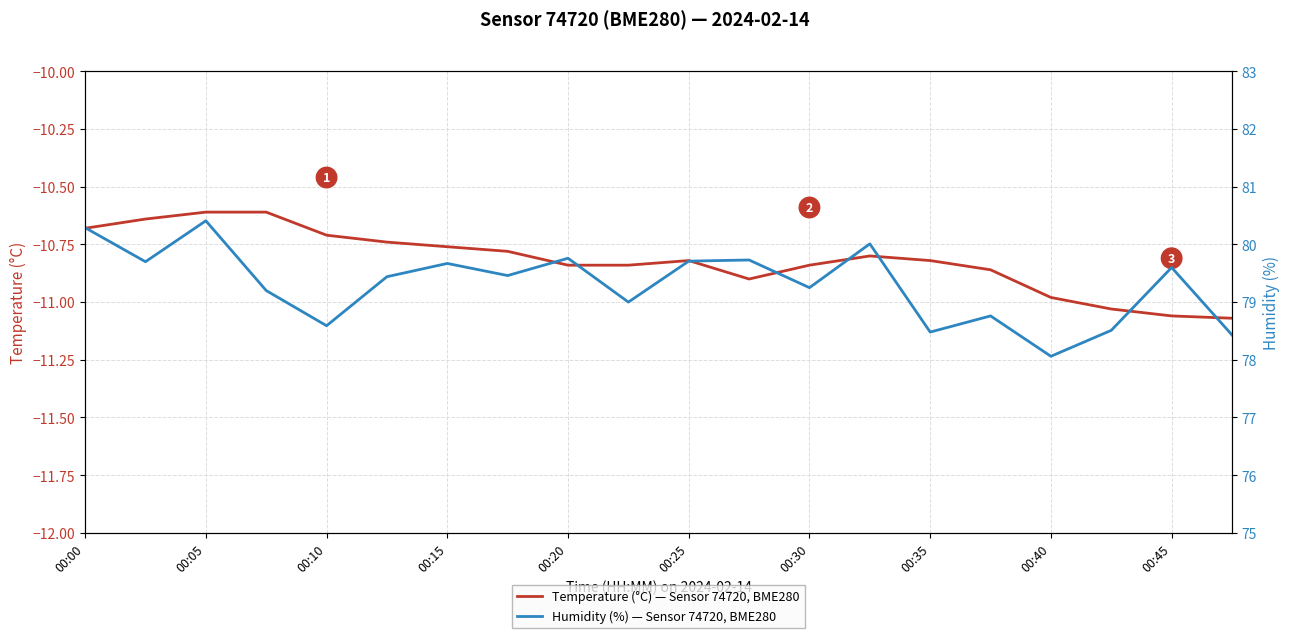

True or false: Temperature (°C) — Sensor 74720, BME280 and Humidity (%) — Sensor 74720, BME280 intersect in this chart.

False